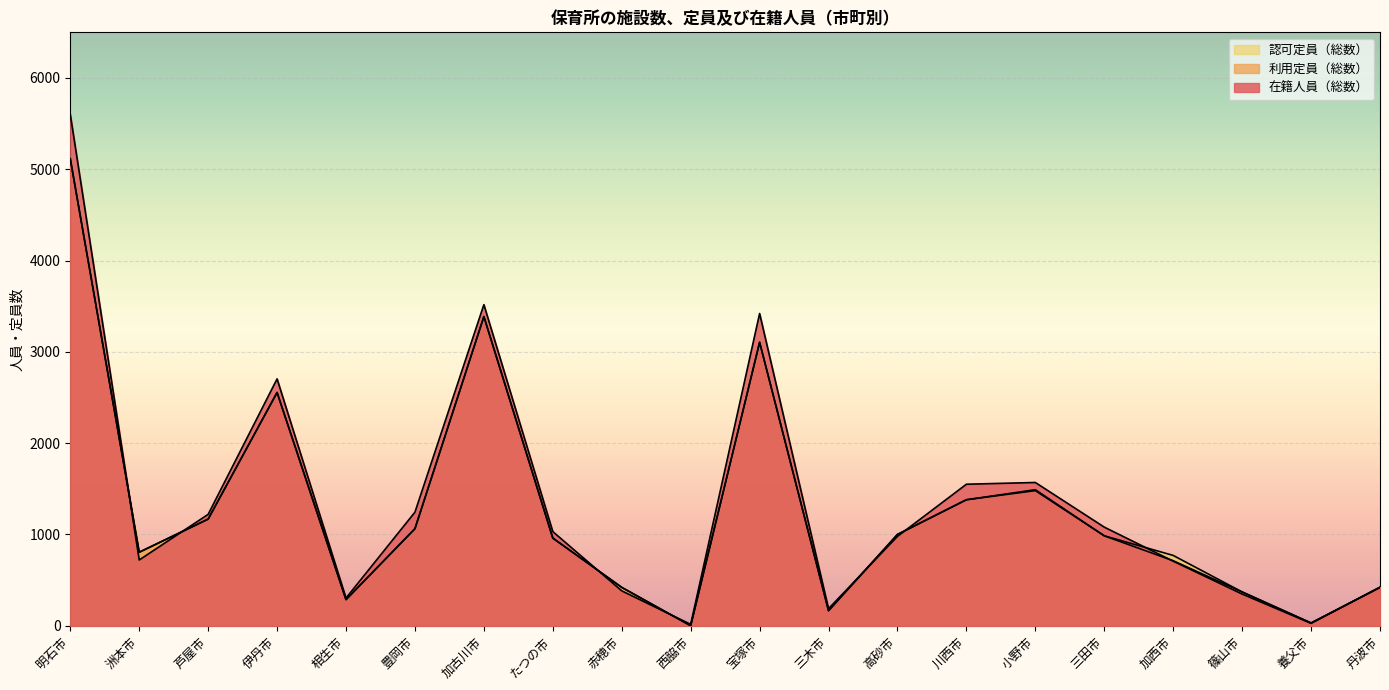

At which label does 利用定員（総数） reach its minimum?

西脇市